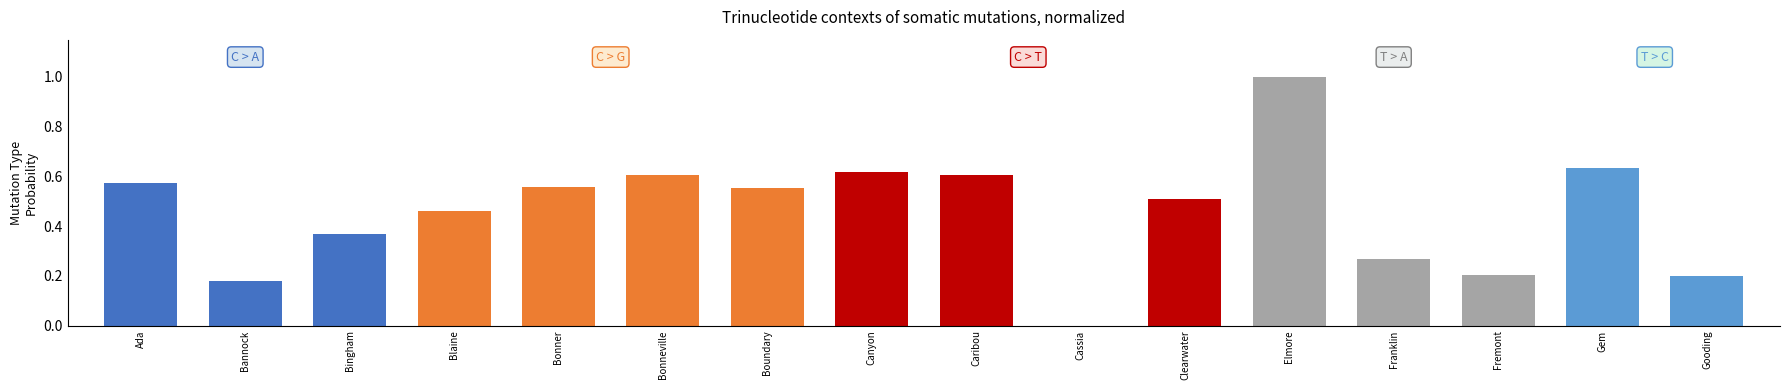

How many values are between 0 and 1?

16